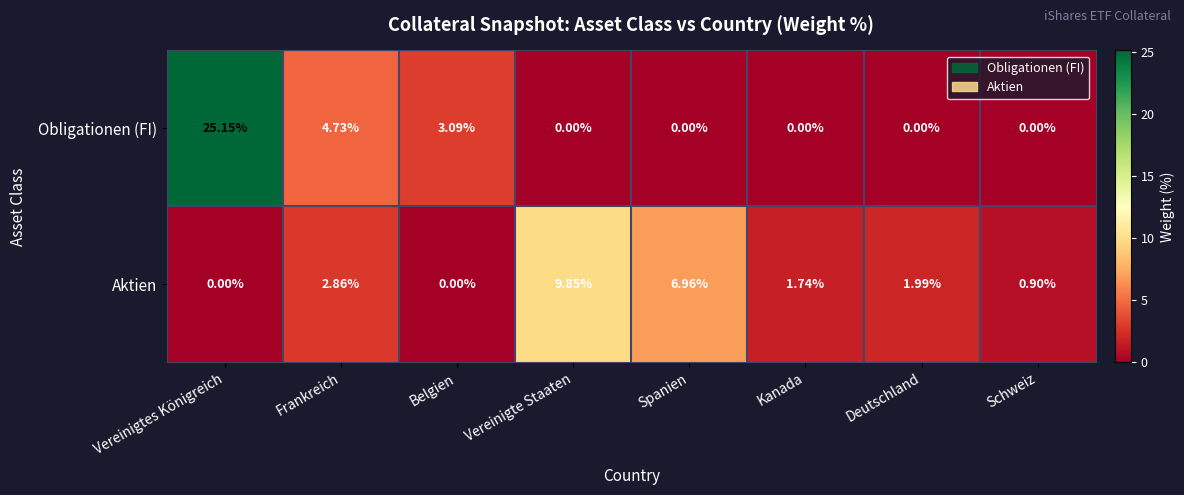

At Belgien, list the series in order from smallest to largest.

Aktien, Obligationen (FI)